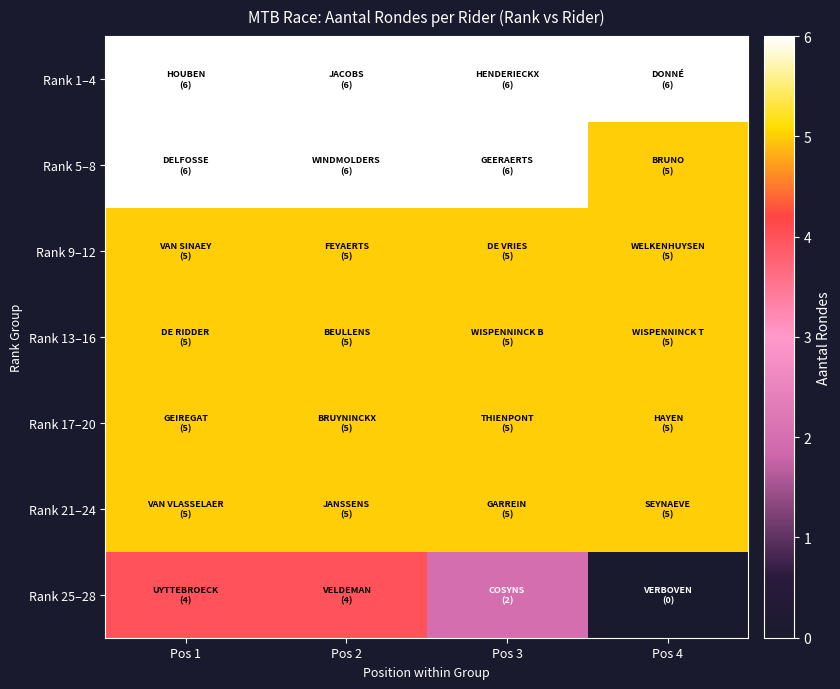

At which category is the sum across all series the highest?

Pos 1